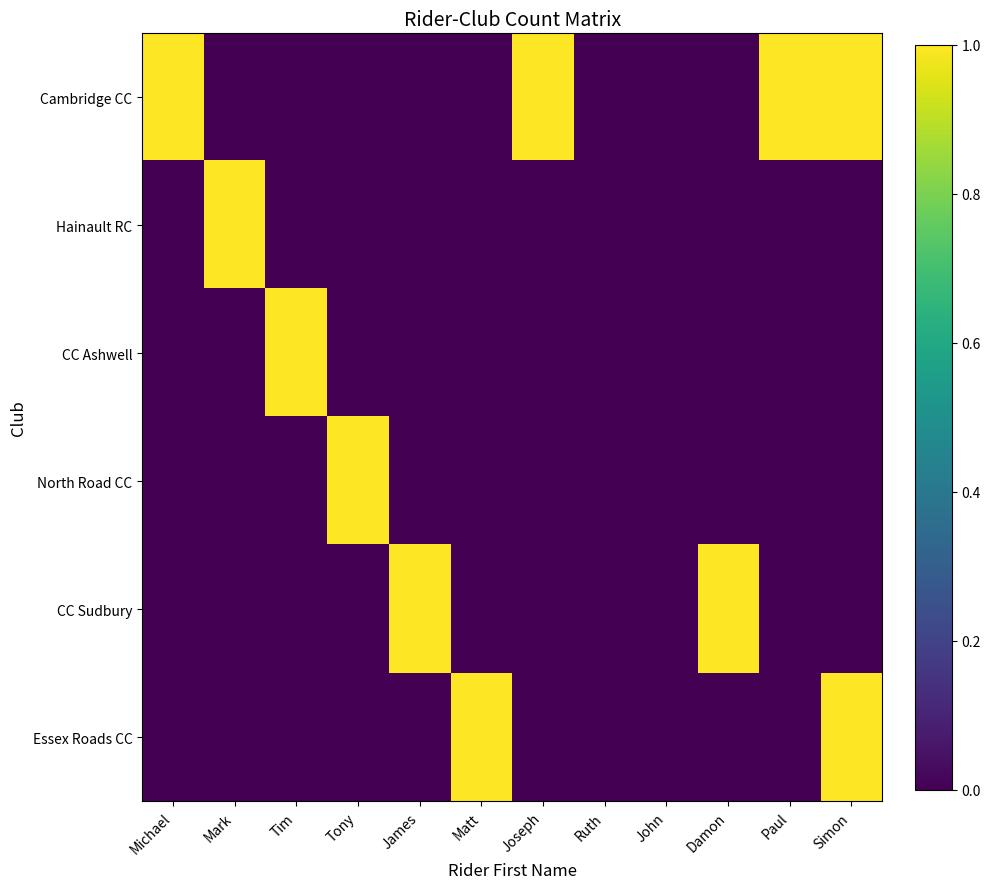

Reading left to right, list all the values displayed in this chart.

Cambridge CC: Michael=1	Mark=0	Tim=0	Tony=0	James=0	Matt=0	Joseph=1	Ruth=0	John=0	Damon=0	Paul=1	Simon=1
Hainault RC: Michael=0	Mark=1	Tim=0	Tony=0	James=0	Matt=0	Joseph=0	Ruth=0	John=0	Damon=0	Paul=0	Simon=0
CC Ashwell: Michael=0	Mark=0	Tim=1	Tony=0	James=0	Matt=0	Joseph=0	Ruth=0	John=0	Damon=0	Paul=0	Simon=0
North Road CC: Michael=0	Mark=0	Tim=0	Tony=1	James=0	Matt=0	Joseph=0	Ruth=0	John=0	Damon=0	Paul=0	Simon=0
CC Sudbury: Michael=0	Mark=0	Tim=0	Tony=0	James=1	Matt=0	Joseph=0	Ruth=0	John=0	Damon=1	Paul=0	Simon=0
Essex Roads CC: Michael=0	Mark=0	Tim=0	Tony=0	James=0	Matt=1	Joseph=0	Ruth=0	John=0	Damon=0	Paul=0	Simon=1